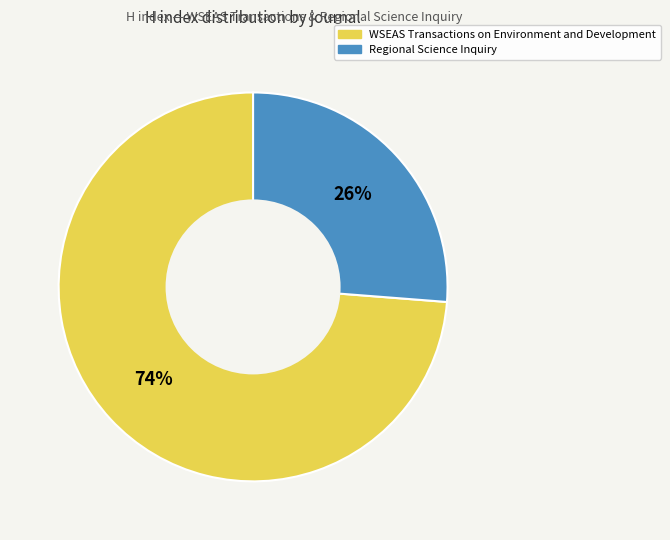

How many segments does this pie chart have?

2